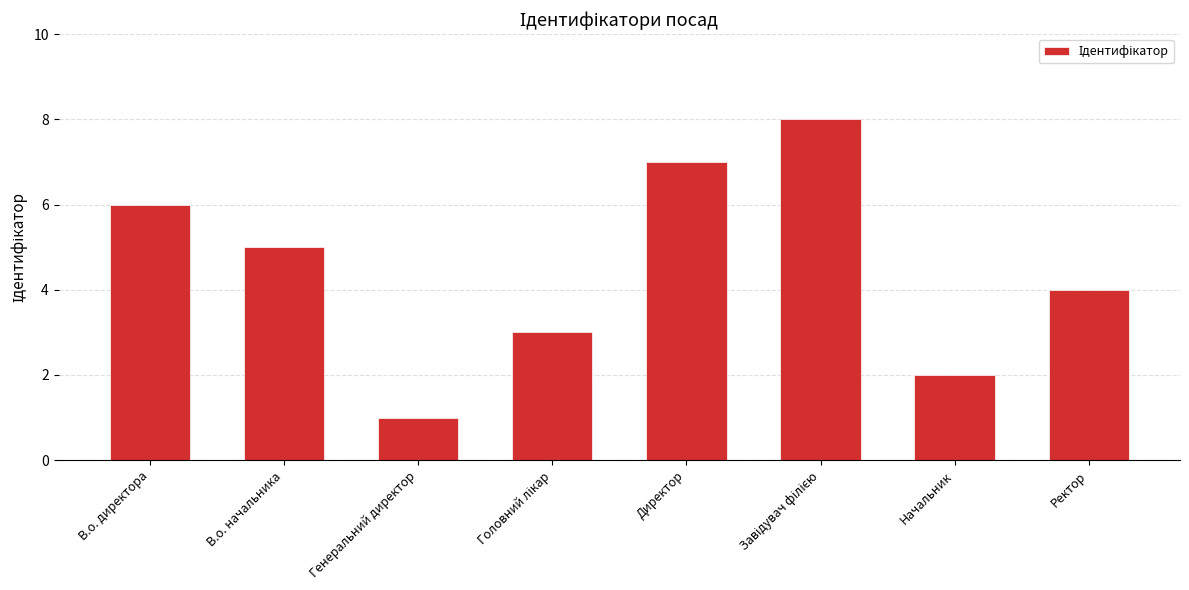

What is the difference between the maximum and minimum values?

7